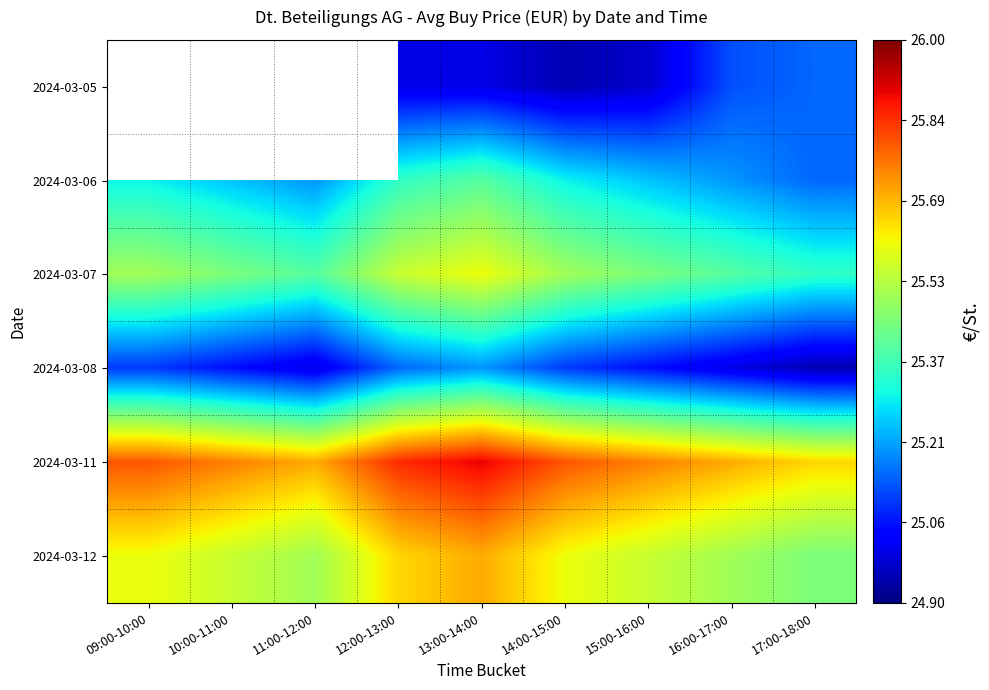

Rank the series by their average value, from highest to lowest.

2024-03-05, 2024-03-11, 2024-03-12, 2024-03-07, 2024-03-06, 2024-03-08